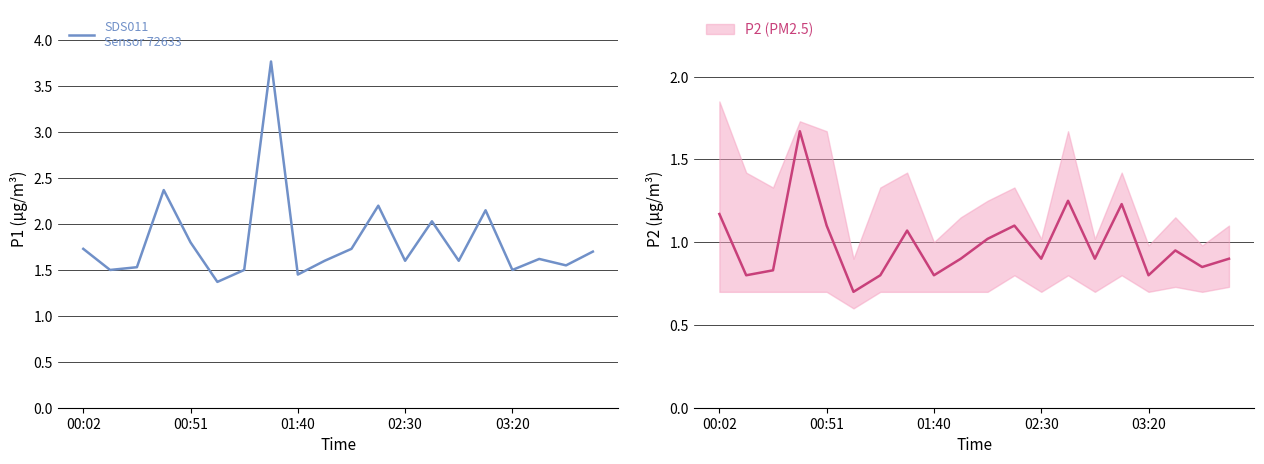

The value of P2 (PM2.5) at 00:51 is 1.6. True or false?

False